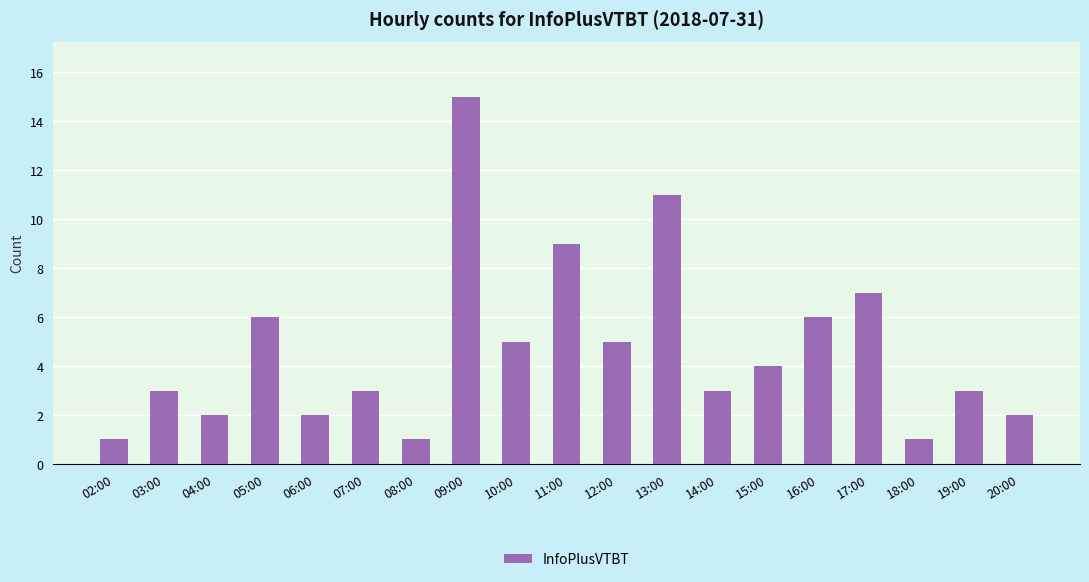

How many series are shown in this chart?

1